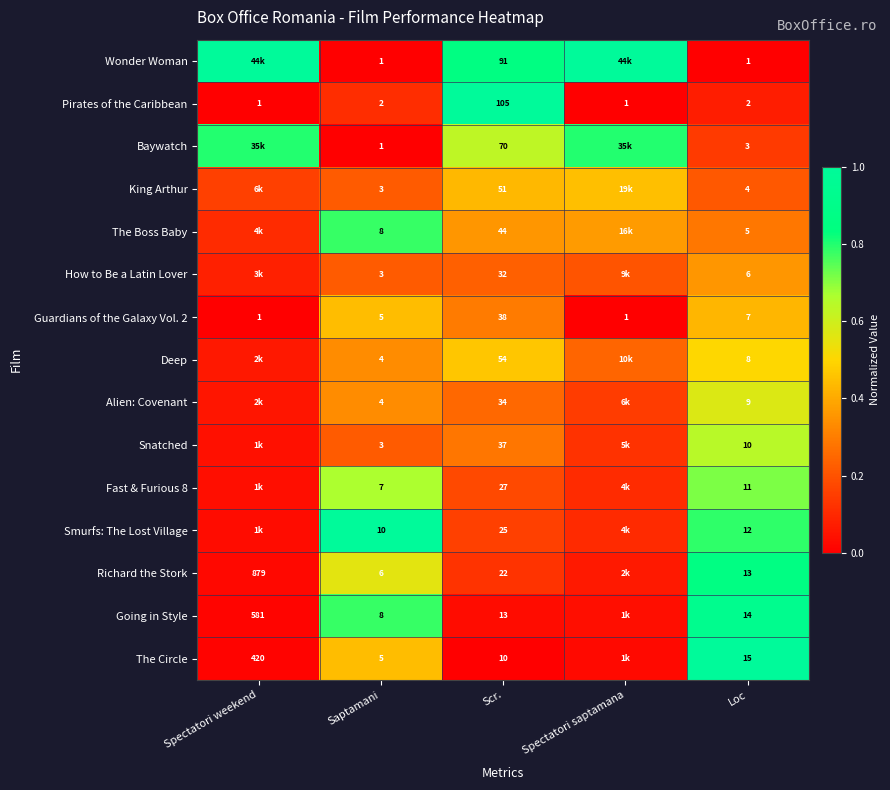

Is the value of Deep at Scr. greater than the value of Pirates of the Caribbean at Spectatori saptamana?

Yes